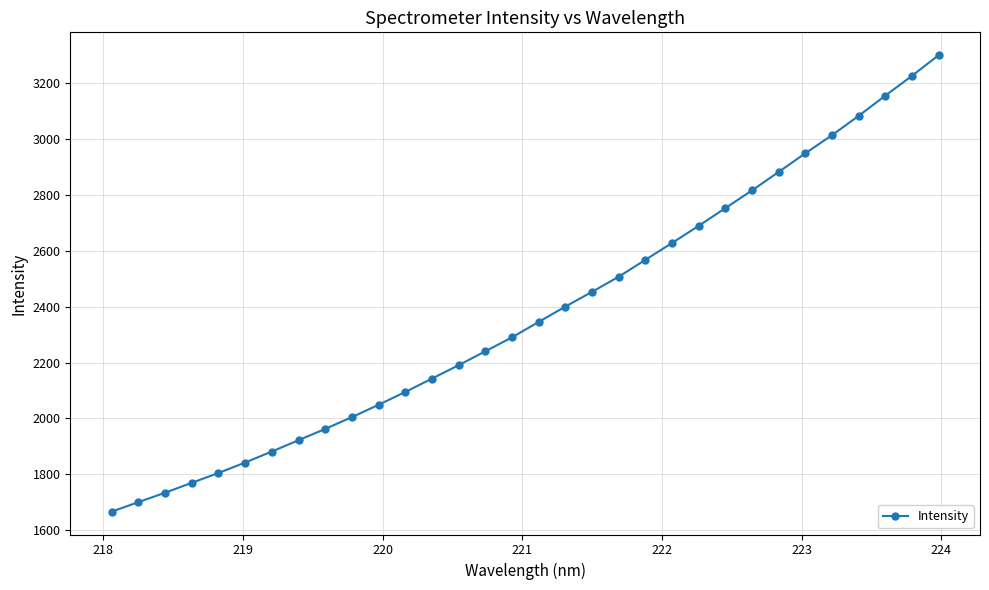

What is the average value?

2377.0